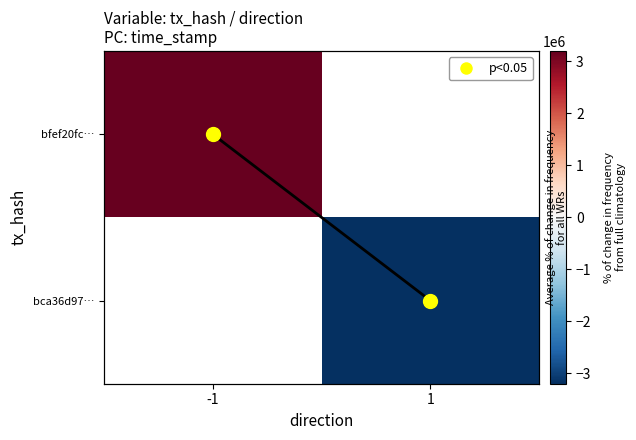

Which label corresponds to the largest value in the chart?

-1